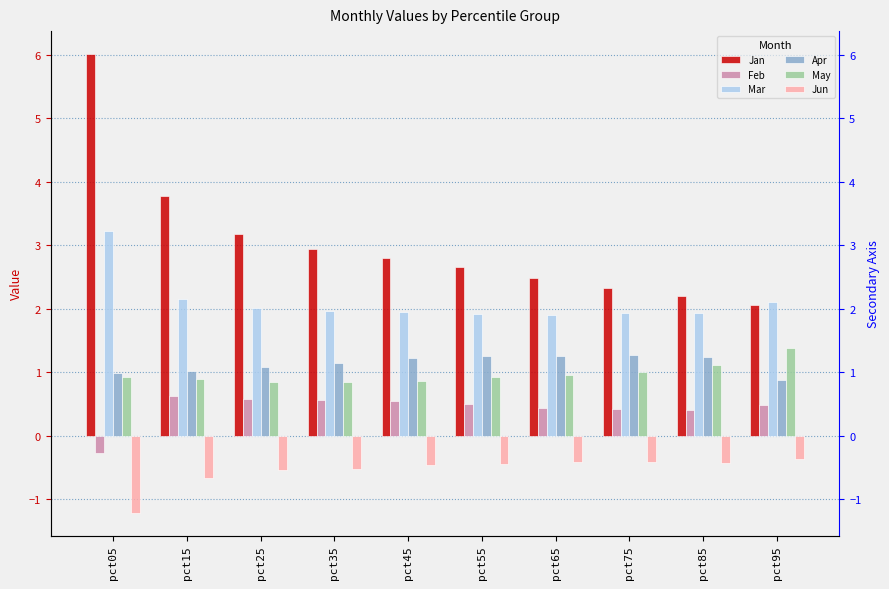

Which category has the highest value across all series?

pct05